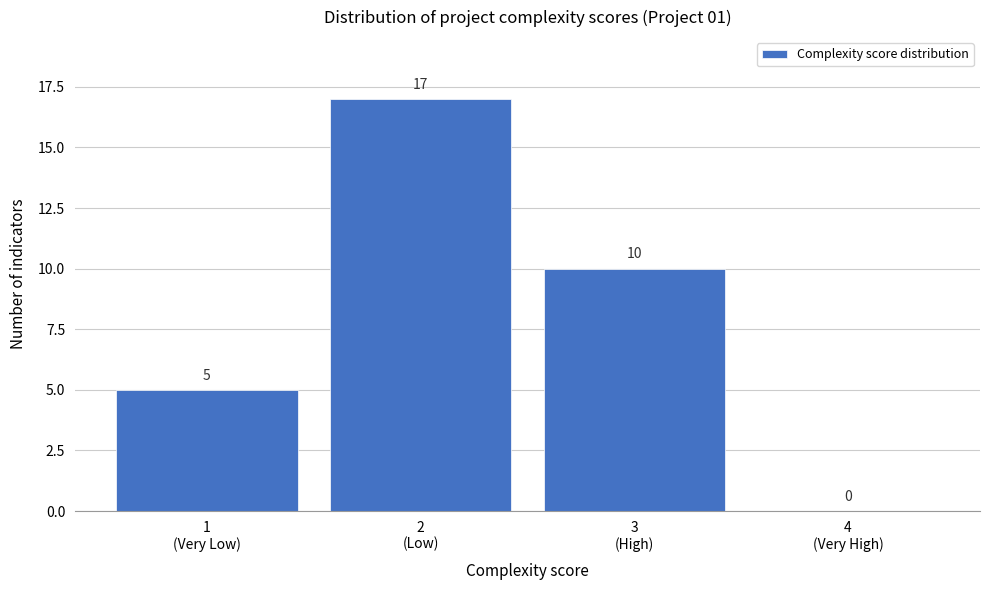

What is the maximum value shown in the chart?

17